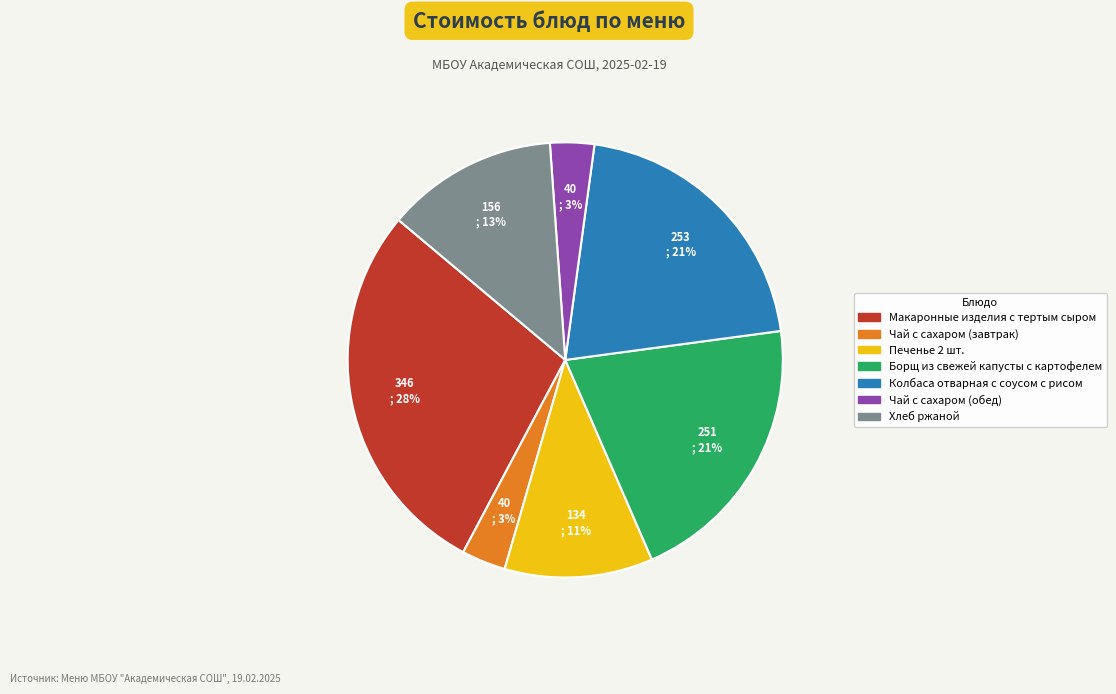

Combined, do Макаронные изделия с тертым сыром and Борщ из свежей капусты с картофелем account for over 50%?

No